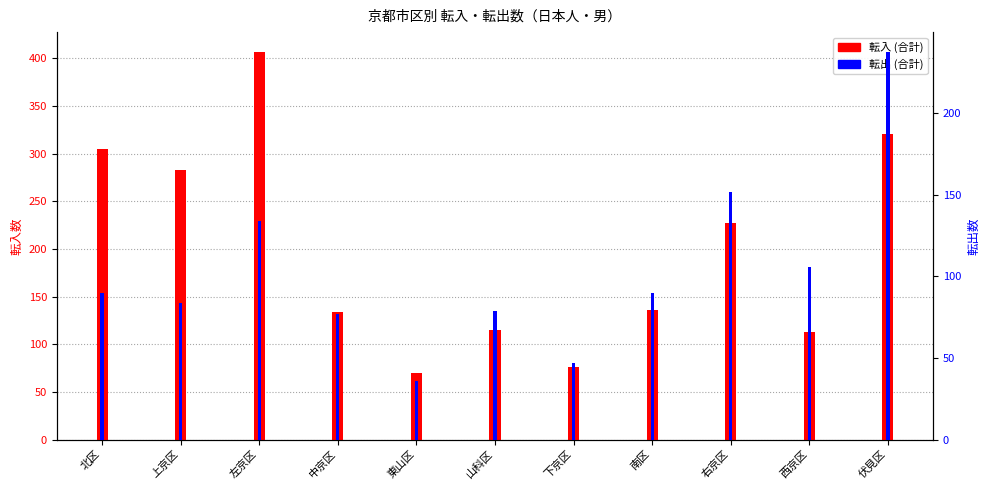

What is the sum of the 転出 (合計) values at 下京区 and 上京区?

131